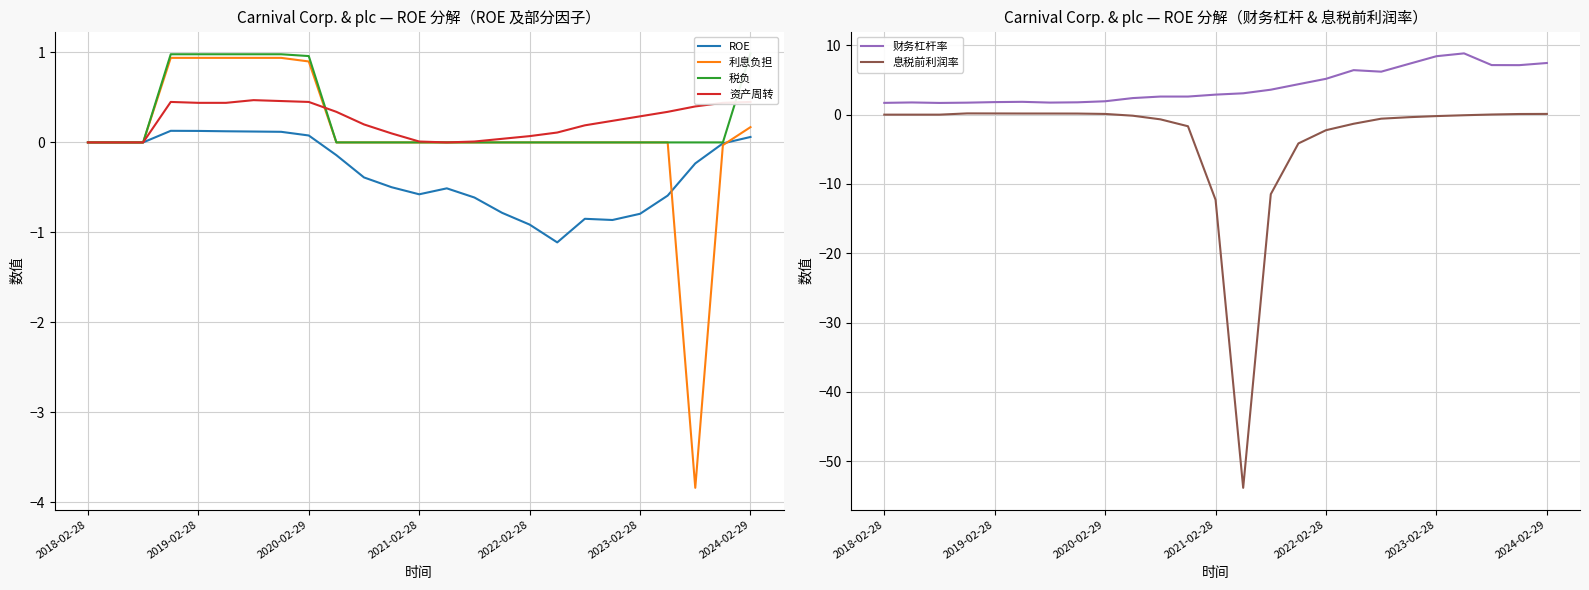

True or false: ROE has more than 2 points higher than both neighbors.

True